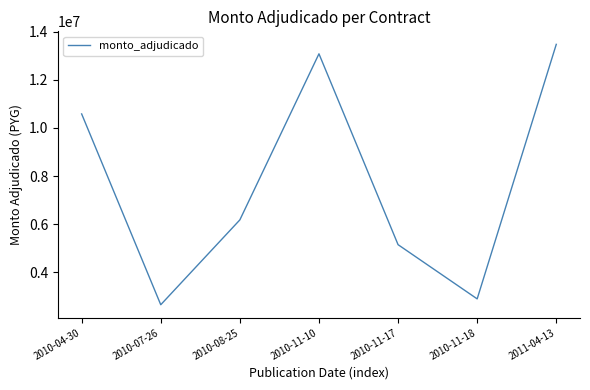

What position from the right is 2010-11-18?

2